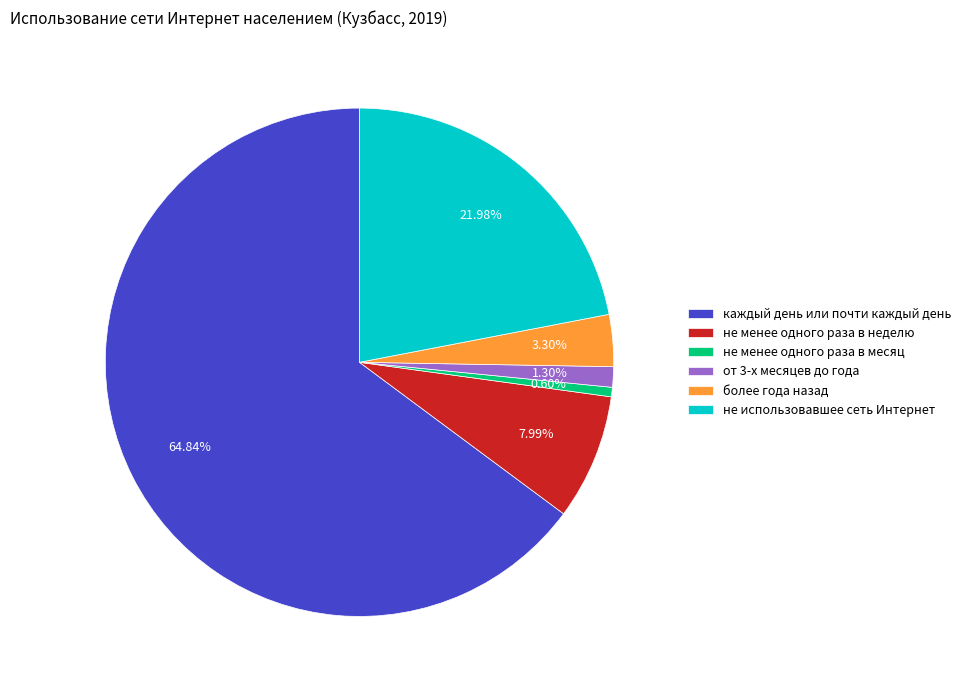

Which slice represents more than half of the pie?

каждый день или почти каждый день